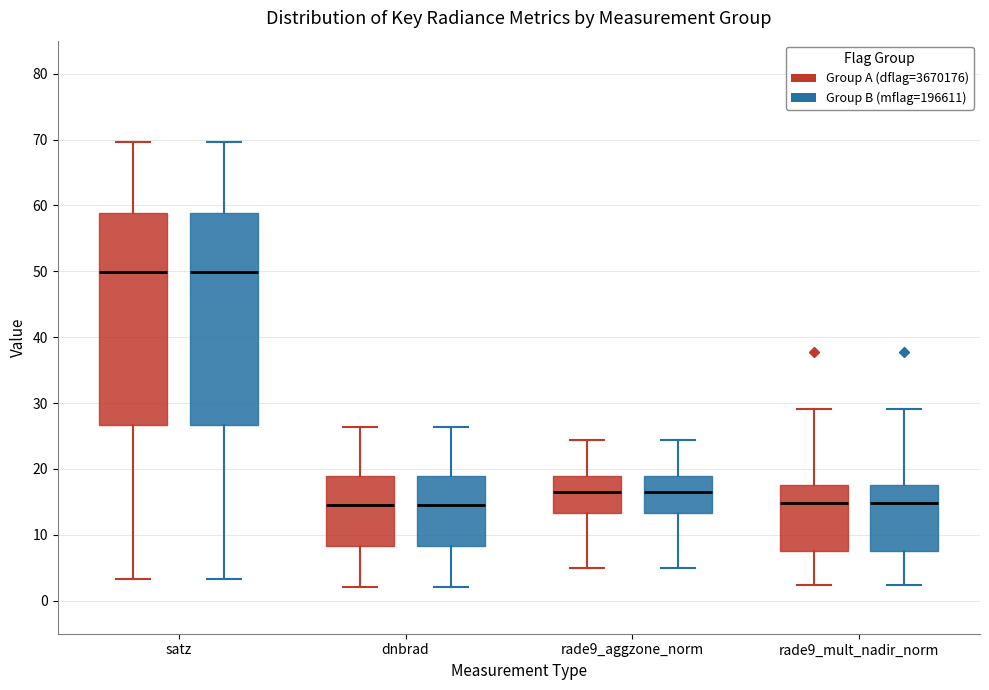

Where is the upper edge of the box for rade9_aggzone_norm (Group B (mflag=196611)) on the y-axis? The values are not printed on the chart, so give them approximately, as read against the axis.

19